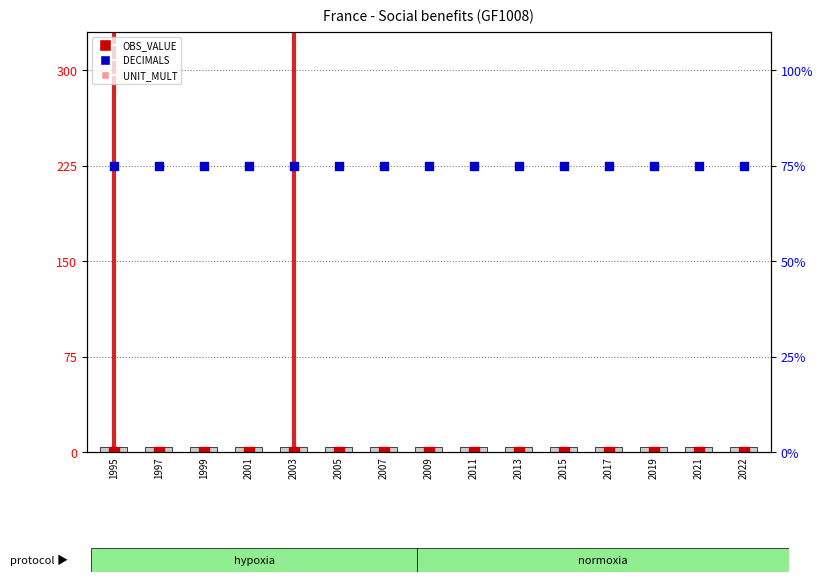

What are all the series names shown in the legend?

OBS_VALUE, UNIT_MULT, DECIMALS